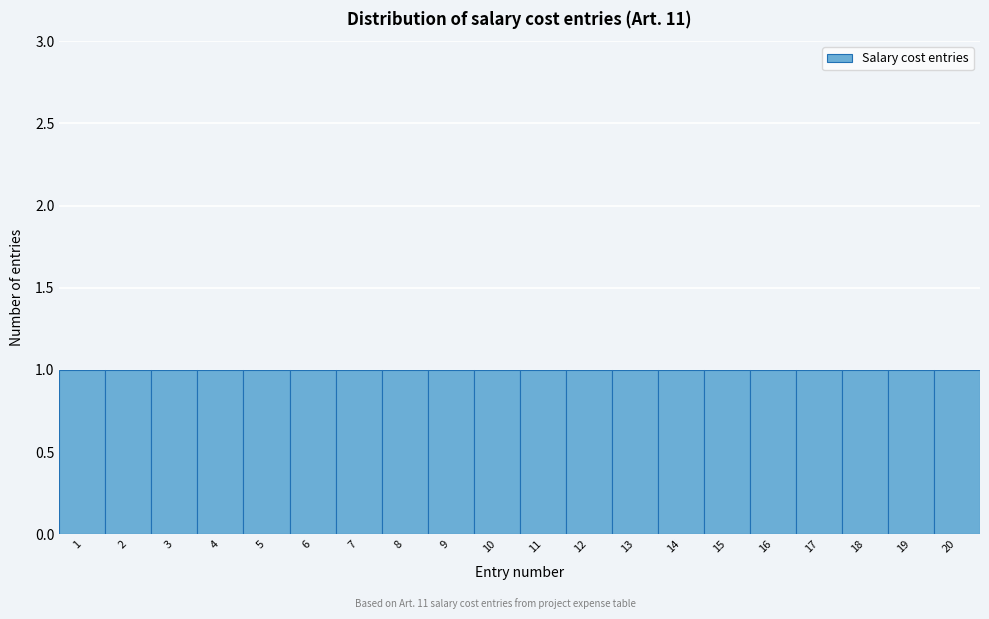

What is the height of the bar covering 13.5 to 14.5 on the x-axis? The values are not printed on the chart, so give them approximately, as read against the axis.

1